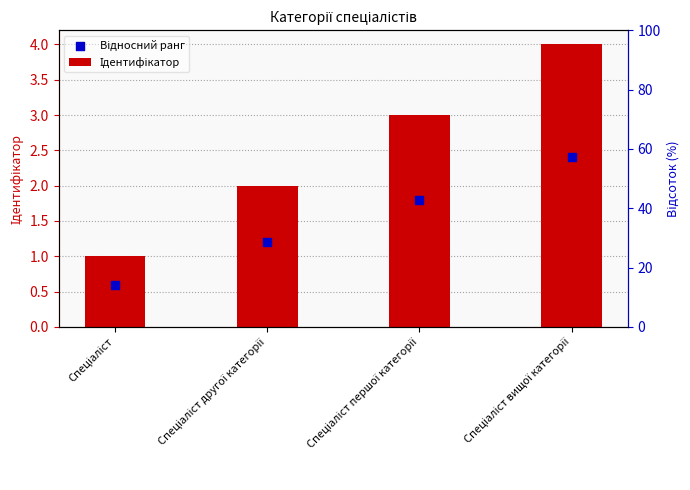

Which series has the largest Y range (max minus min)?

Ідентифікатор